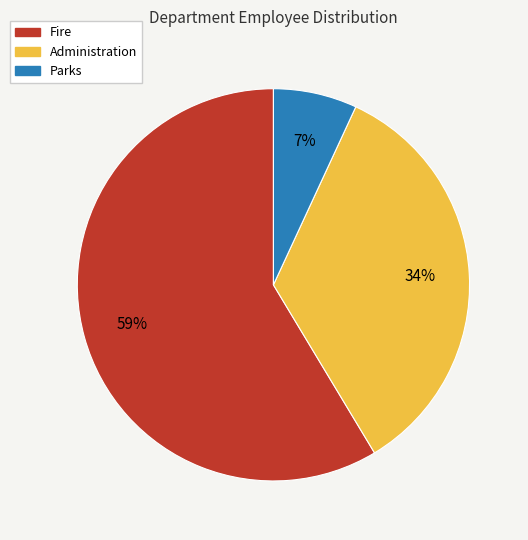

To the nearest percent, what is the combined percentage of Administration and Fire?

93%